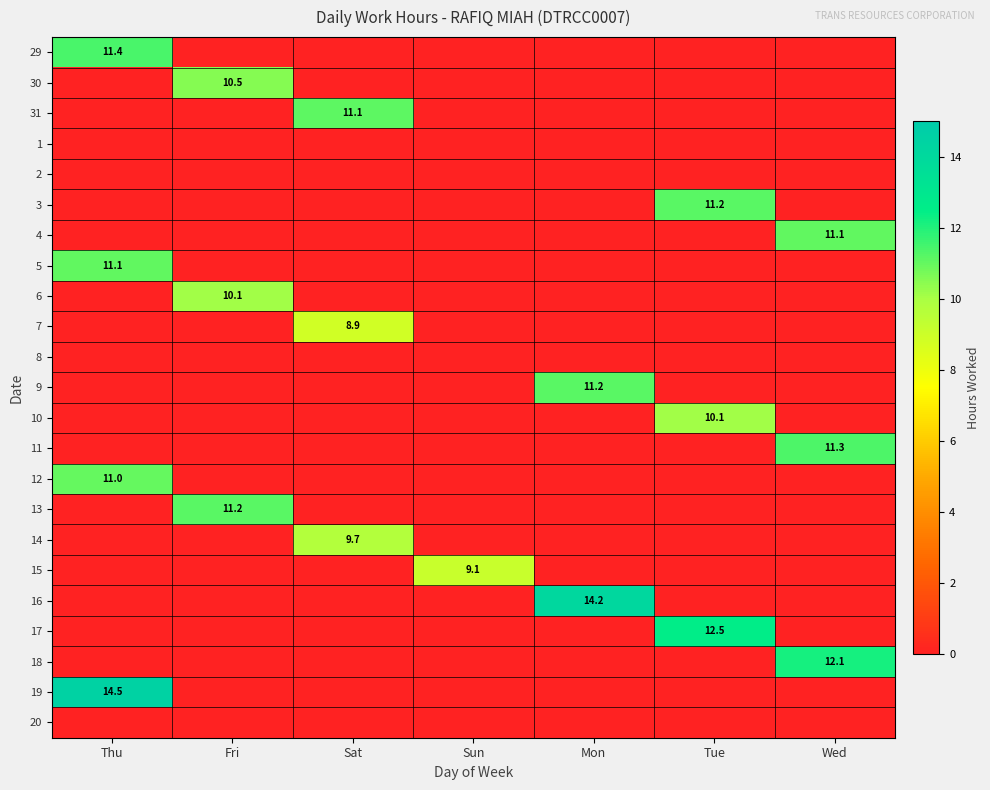

Is it true that 12 equals 11.0 at Thu?

True